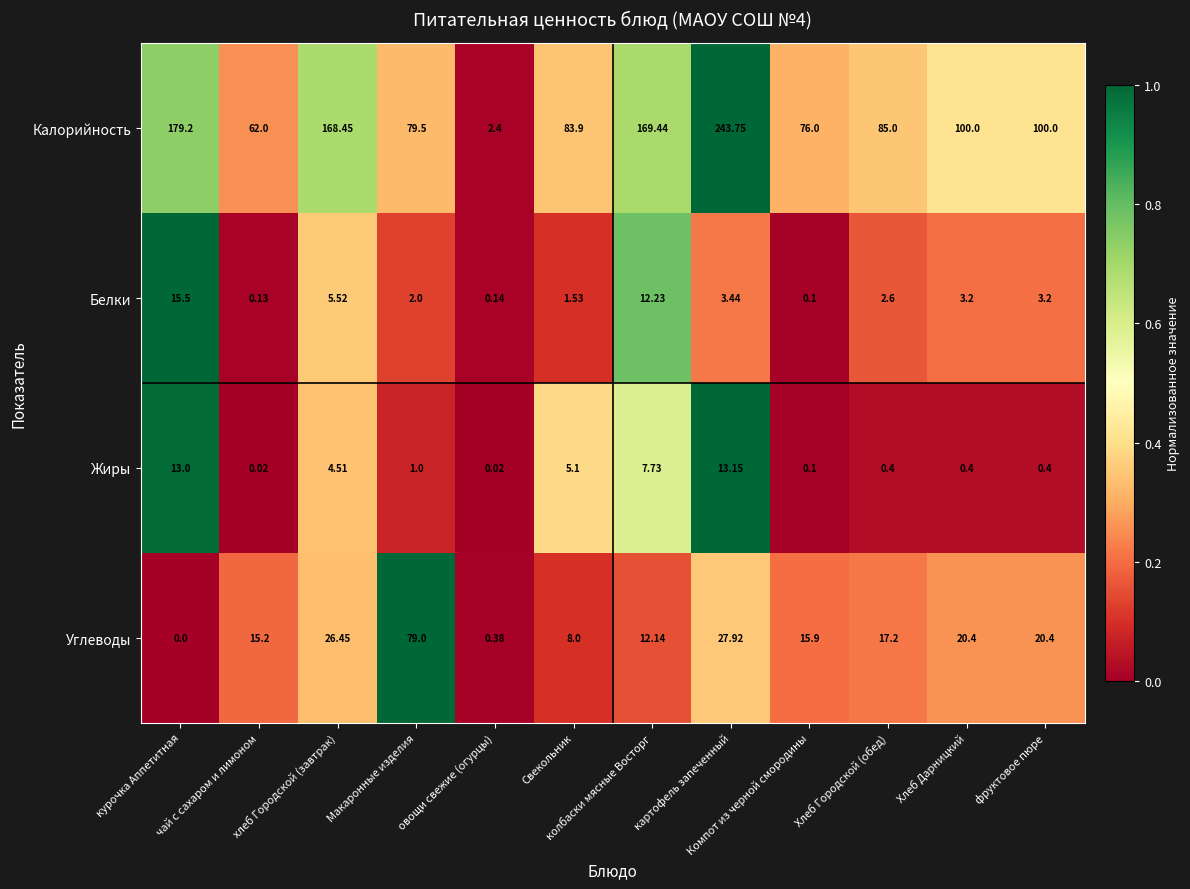

Rank the series by their maximum value, from highest to lowest.

Калорийность, Углеводы, Белки, Жиры